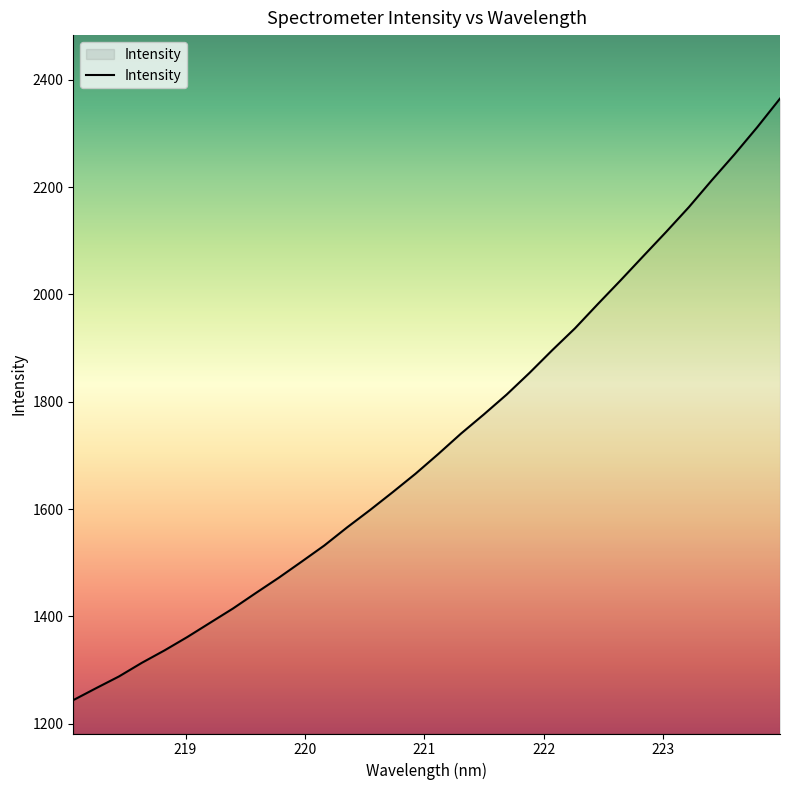

What is the minimum value shown in the chart?

1243.9